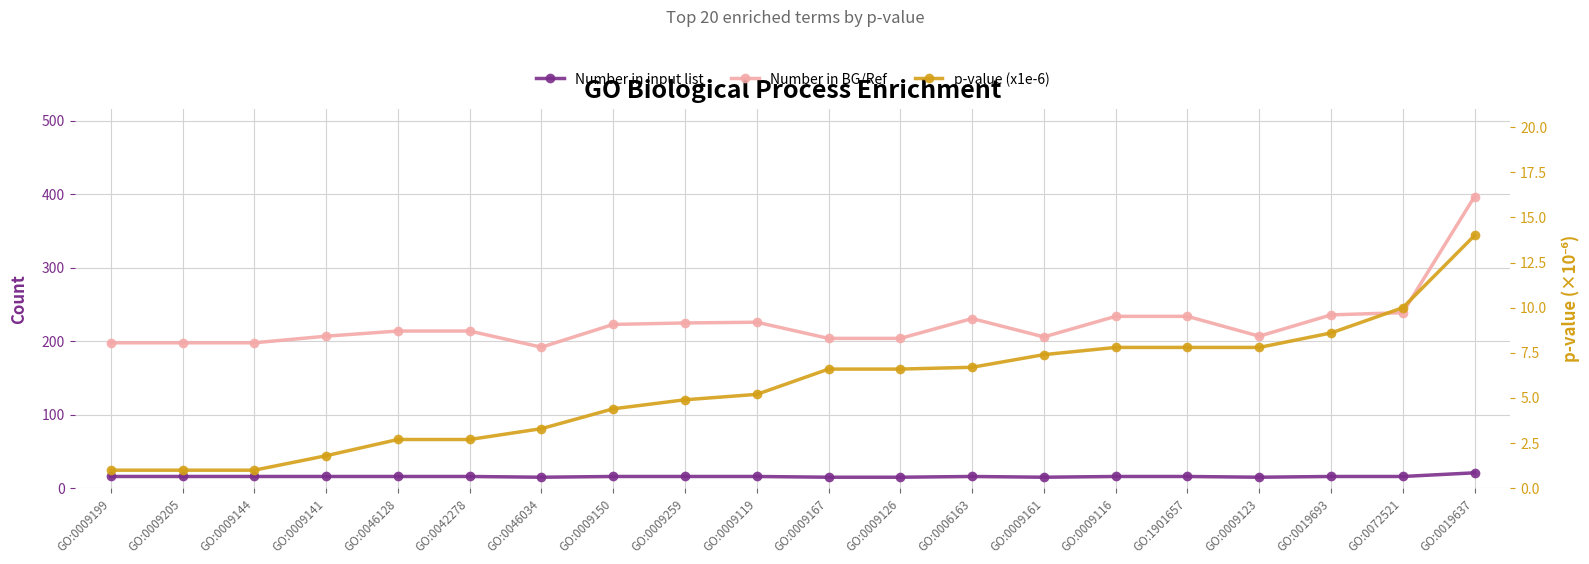

Reading right to left, transcribe all the data shown in this chart.

Number in input list: GO:0019637=21.0	GO:0072521=16.0	GO:0019693=16.0	GO:0009123=15.0	GO:1901657=16.0	GO:0009116=16.0	GO:0009161=15.0	GO:0006163=16.0	GO:0009126=15.0	GO:0009167=15.0	GO:0009119=16.0	GO:0009259=16.0	GO:0009150=16.0	GO:0046034=15.0	GO:0042278=16.0	GO:0046128=16.0	GO:0009141=16.0	GO:0009144=16.0	GO:0009205=16.0	GO:0009199=16.0
Number in BG/Ref: GO:0019637=397.0	GO:0072521=239.0	GO:0019693=236.0	GO:0009123=207.0	GO:1901657=234.0	GO:0009116=234.0	GO:0009161=206.0	GO:0006163=231.0	GO:0009126=204.0	GO:0009167=204.0	GO:0009119=226.0	GO:0009259=225.0	GO:0009150=223.0	GO:0046034=192.0	GO:0042278=214.0	GO:0046128=214.0	GO:0009141=207.0	GO:0009144=198.0	GO:0009205=198.0	GO:0009199=198.0
p-value (x1e-6): GO:0019637=14.0	GO:0072521=10.0	GO:0019693=8.6	GO:0009123=7.8	GO:1901657=7.8	GO:0009116=7.8	GO:0009161=7.4	GO:0006163=6.7	GO:0009126=6.6	GO:0009167=6.6	GO:0009119=5.2	GO:0009259=4.9	GO:0009150=4.4	GO:0046034=3.3	GO:0042278=2.7	GO:0046128=2.7	GO:0009141=1.8	GO:0009144=1.0	GO:0009205=1.0	GO:0009199=1.0